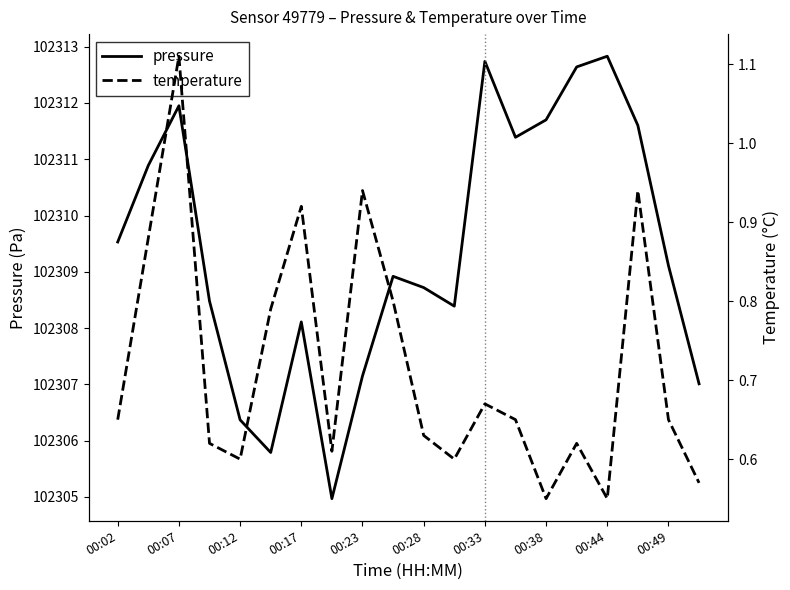

At which label is pressure closest to 102308?

00:17